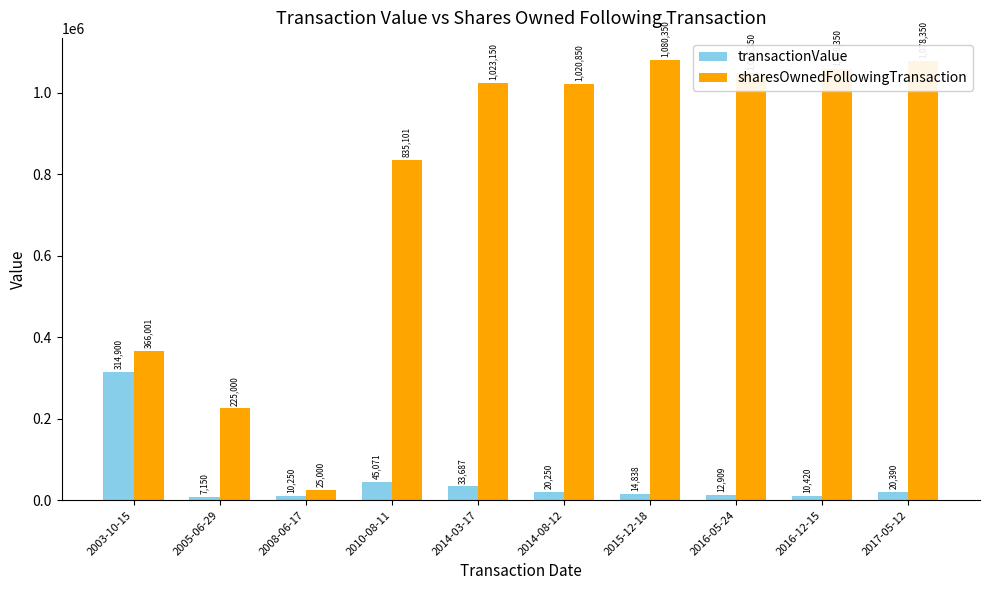

Rank the series by their maximum value, from highest to lowest.

sharesOwnedFollowingTransaction, transactionValue